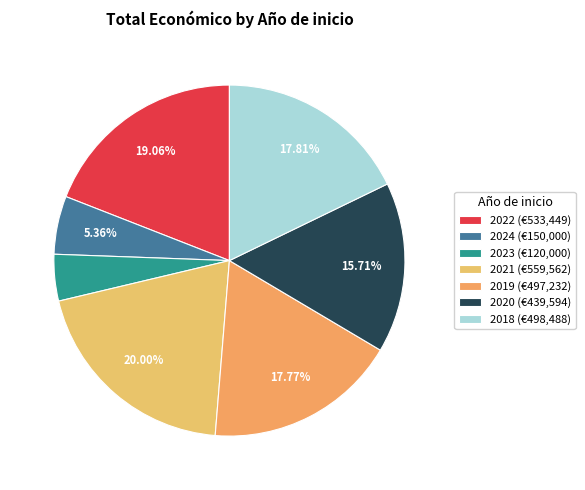

Is there a majority slice in this chart?

No